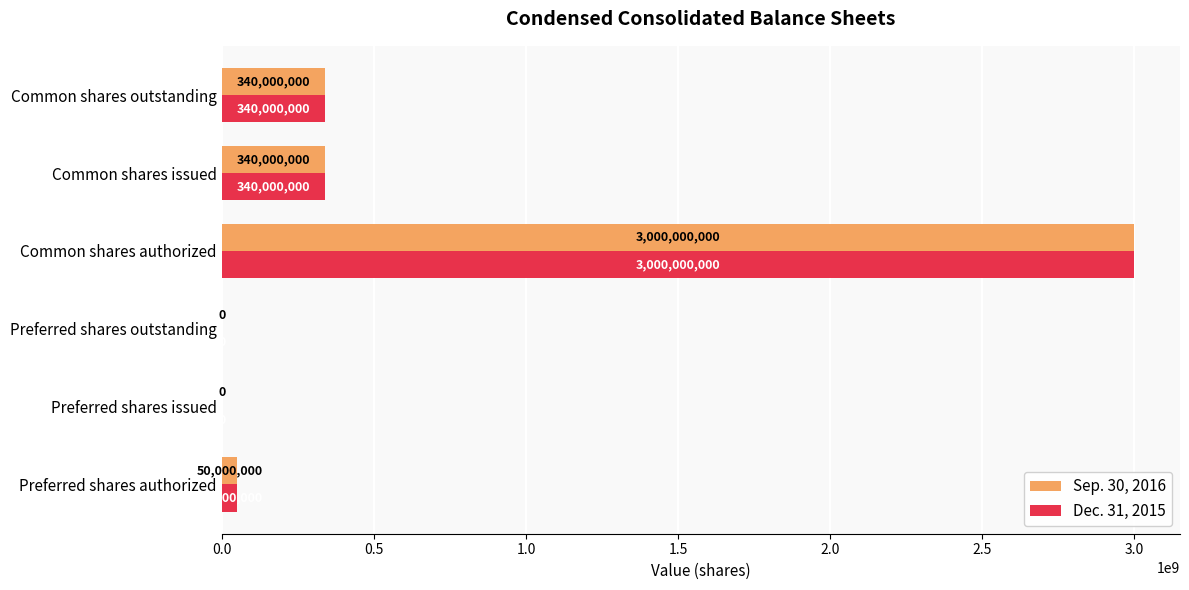

Which category has the highest value in the Dec. 31, 2015 series?

Common shares authorized